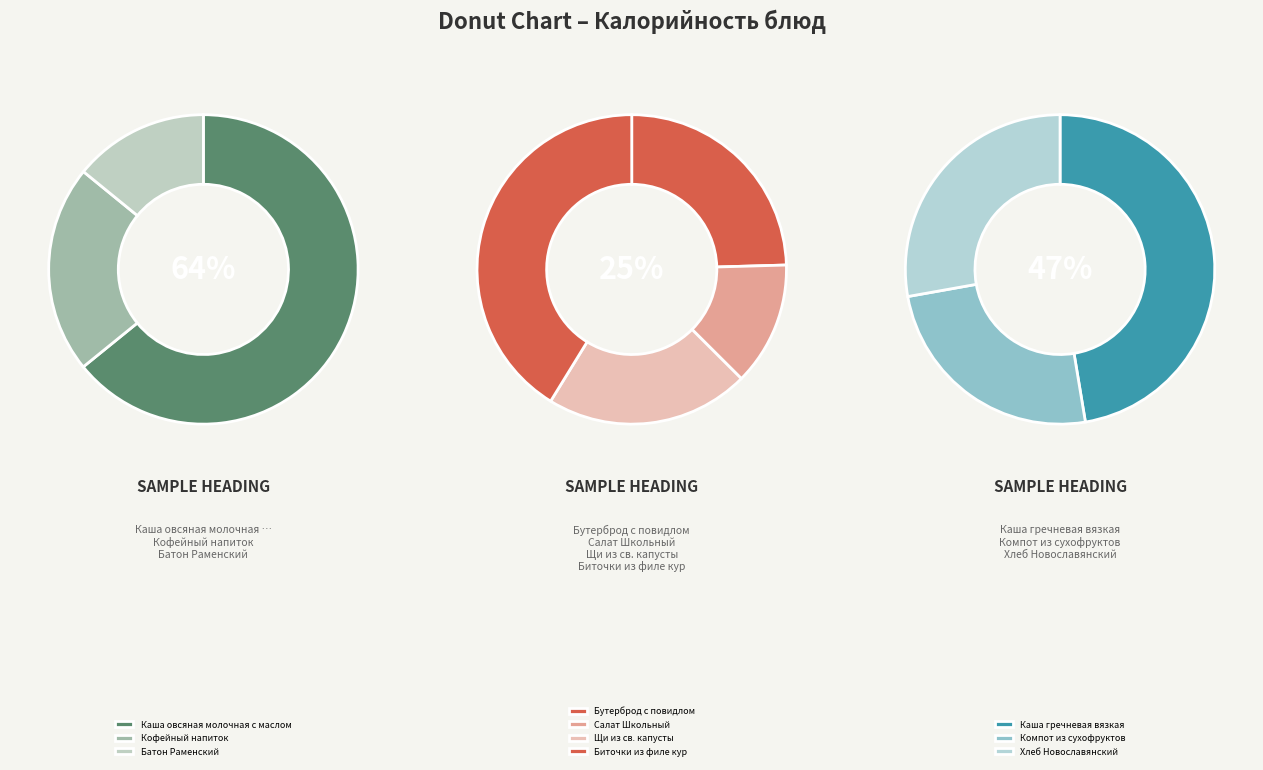

To the nearest percent, what is the difference between the Кофейный напиток and Бутерброд с повидлом slice percentages?

1%